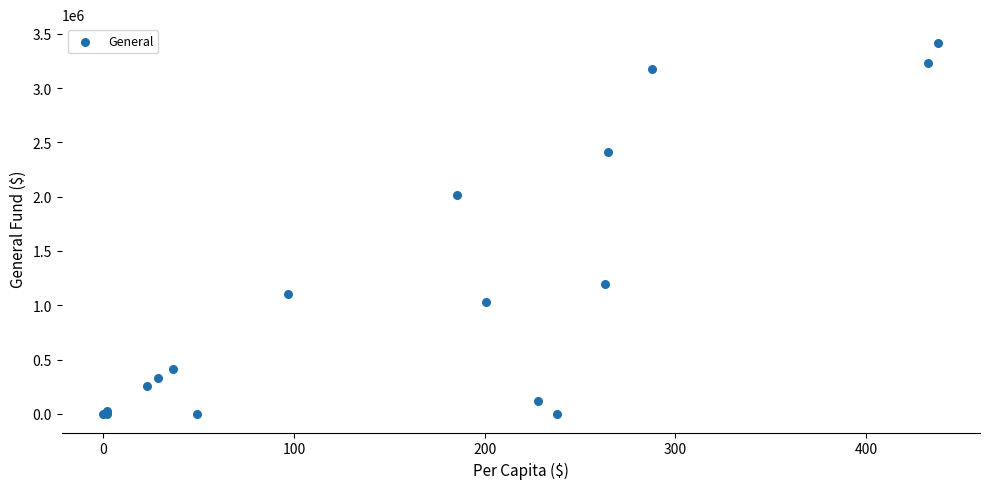

What Y value in the scatter plot is closest to 1708398?

2018324